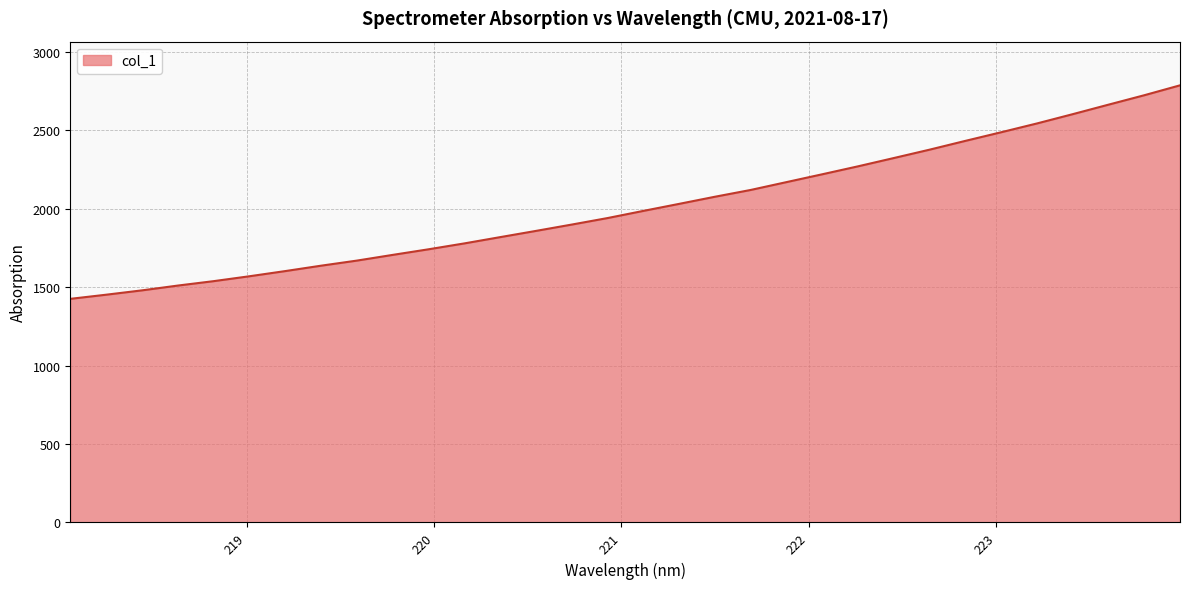

What is the smallest value displayed?

1426.2